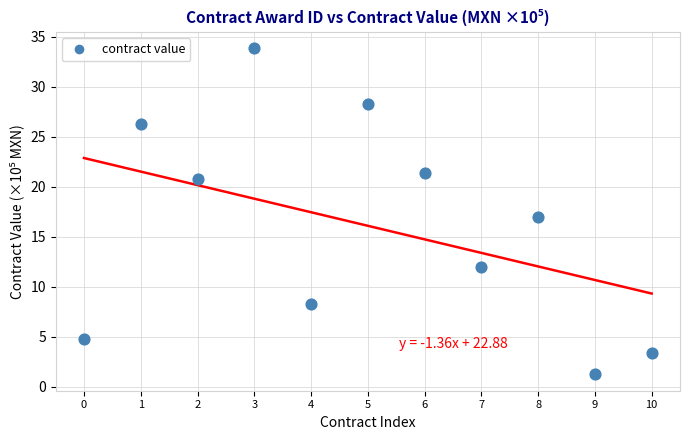

What is the average Y value?

16.1